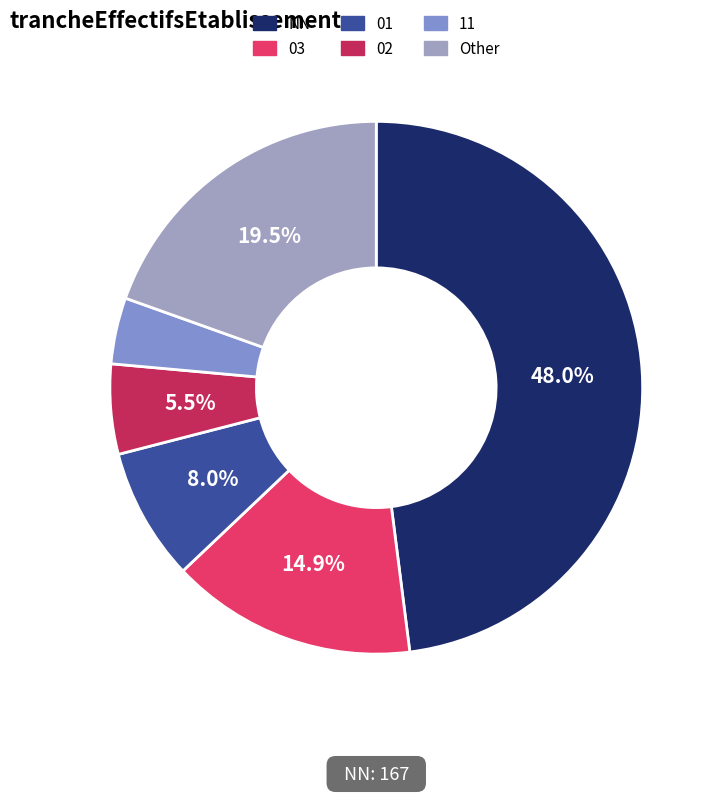

What is the change in value from 01 to 11?

-14